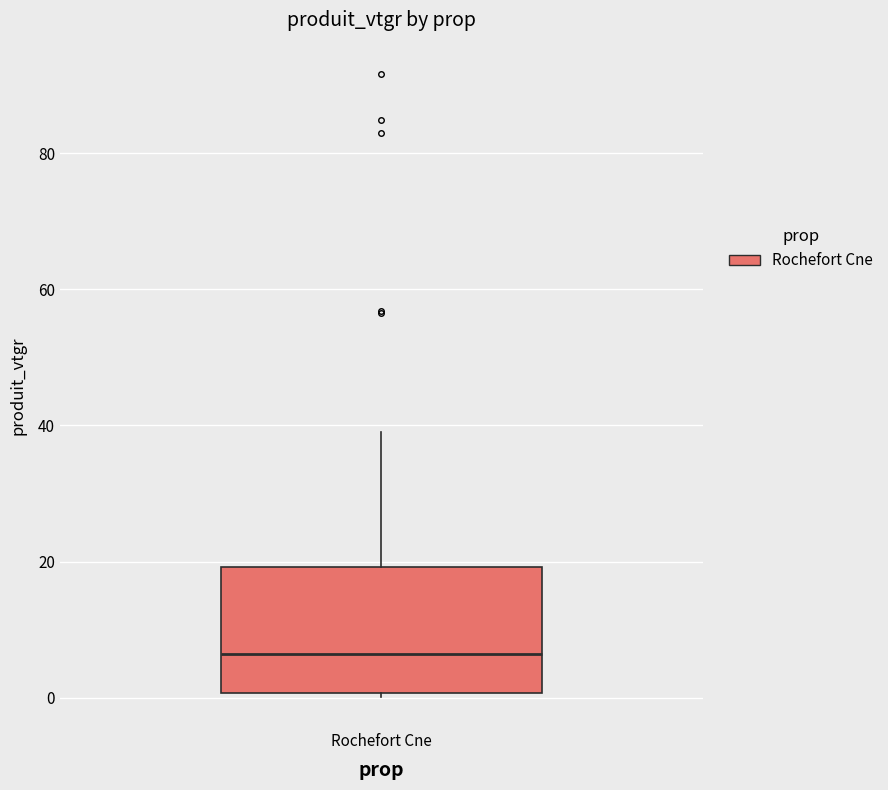

Transcribe this box plot: give where the median line is, the range the box spans, and where the two whiskers end, as read against the y-axis. The values are not printed on the chart, so give them approximately, as read against the axis.

median 6, box 0 to 20, whiskers 0 to 40